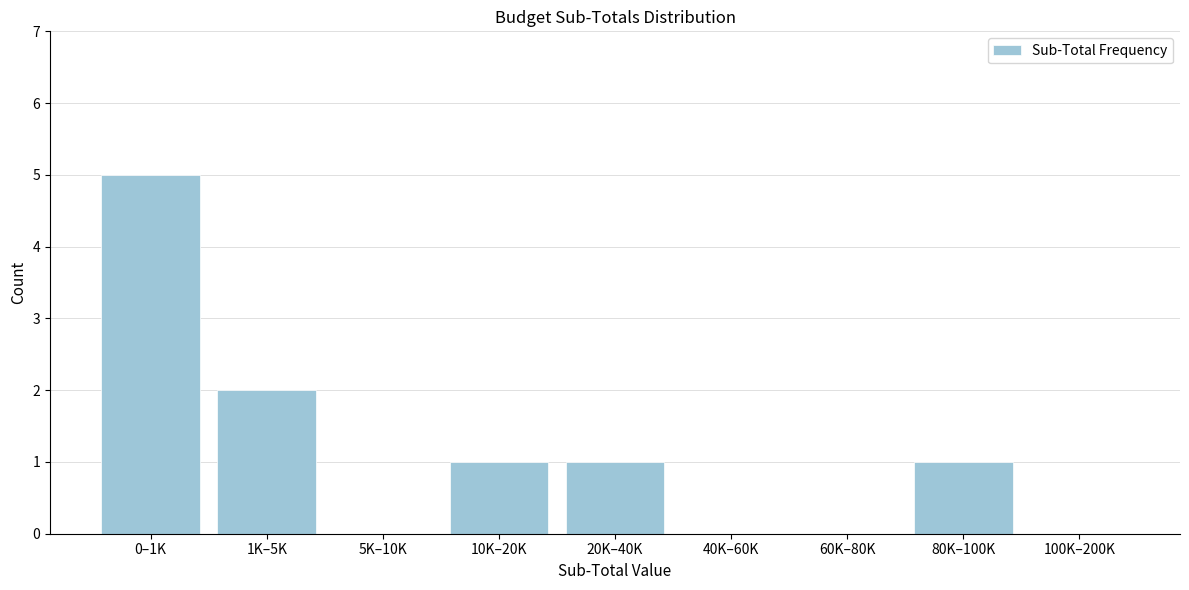

Reading left to right, extract all data points from this chart.

0–1K=5	1K–5K=2	5K–10K=0	10K–20K=1	20K–40K=1	40K–60K=0	60K–80K=0	80K–100K=1	100K–200K=0